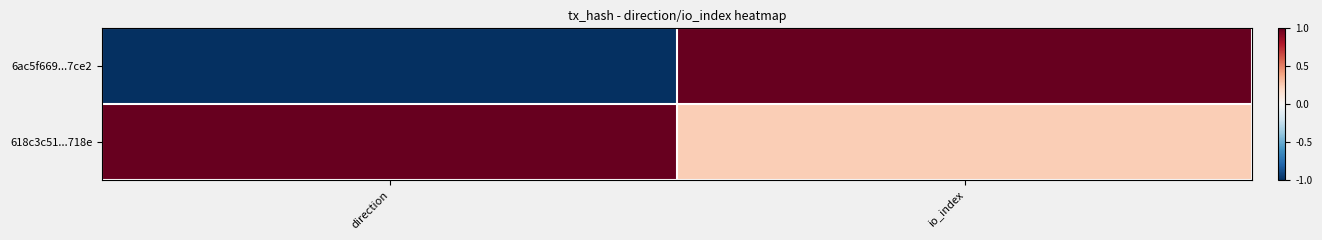

Which series has the largest total across all categories?

618c3c51...718e